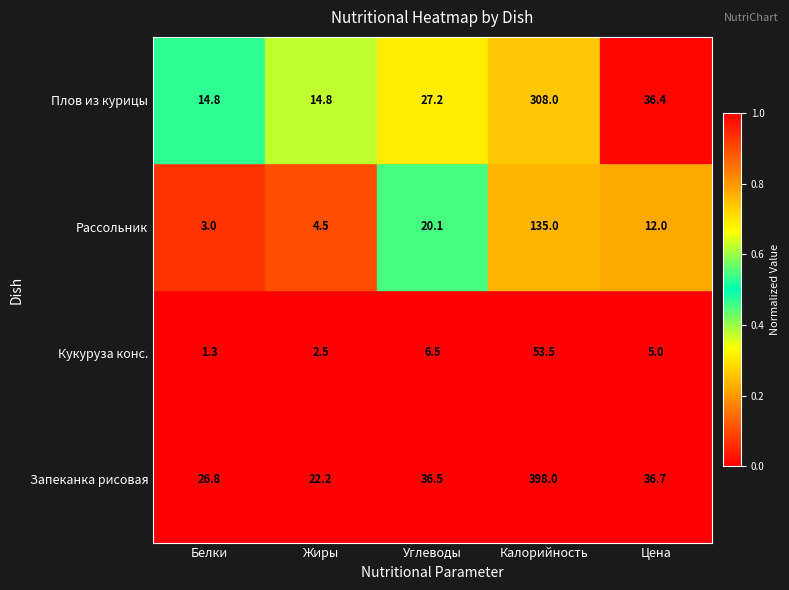

Which series has the largest range (max minus min)?

Запеканка рисовая